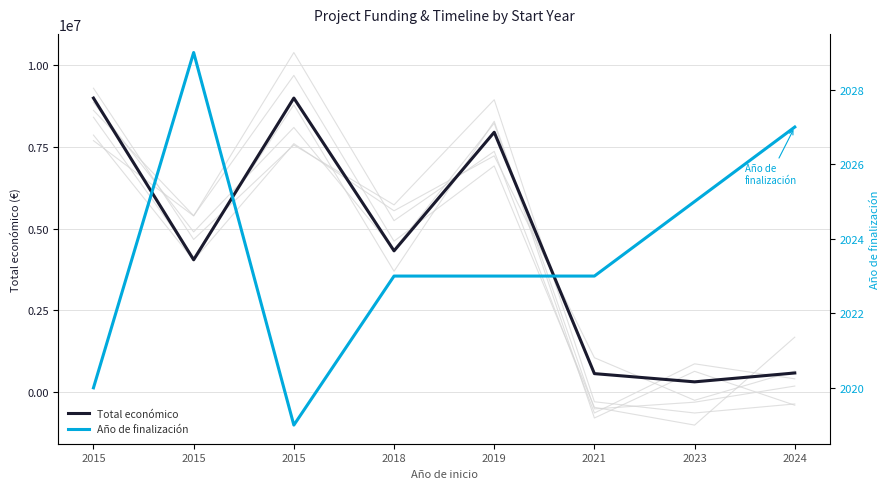

What is the value of the Año de finalización point at the 2nd from the left?

2020